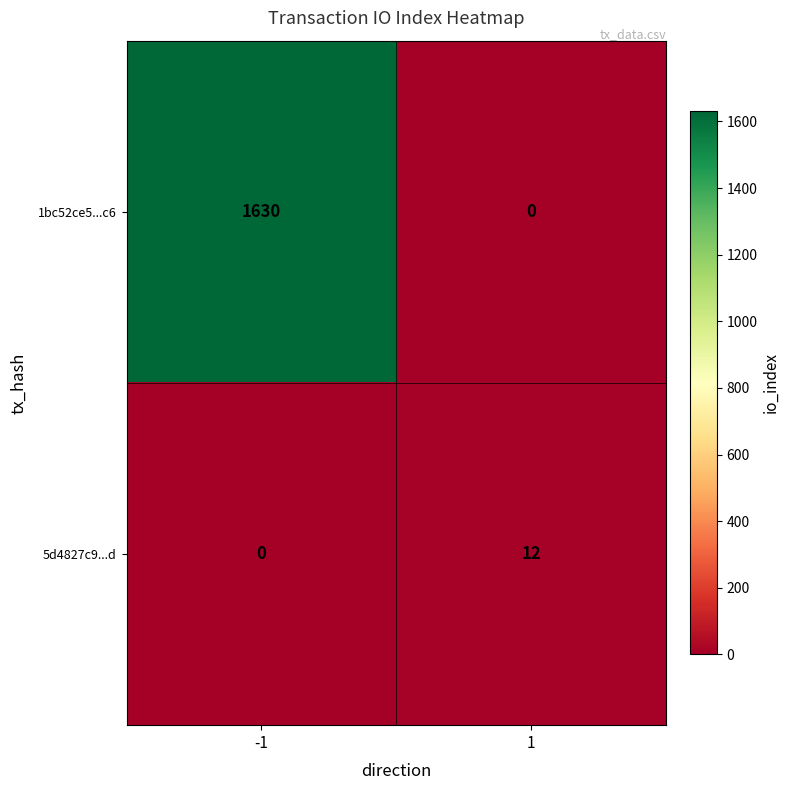

Which series has the largest range (max minus min)?

1bc52ce5...c6